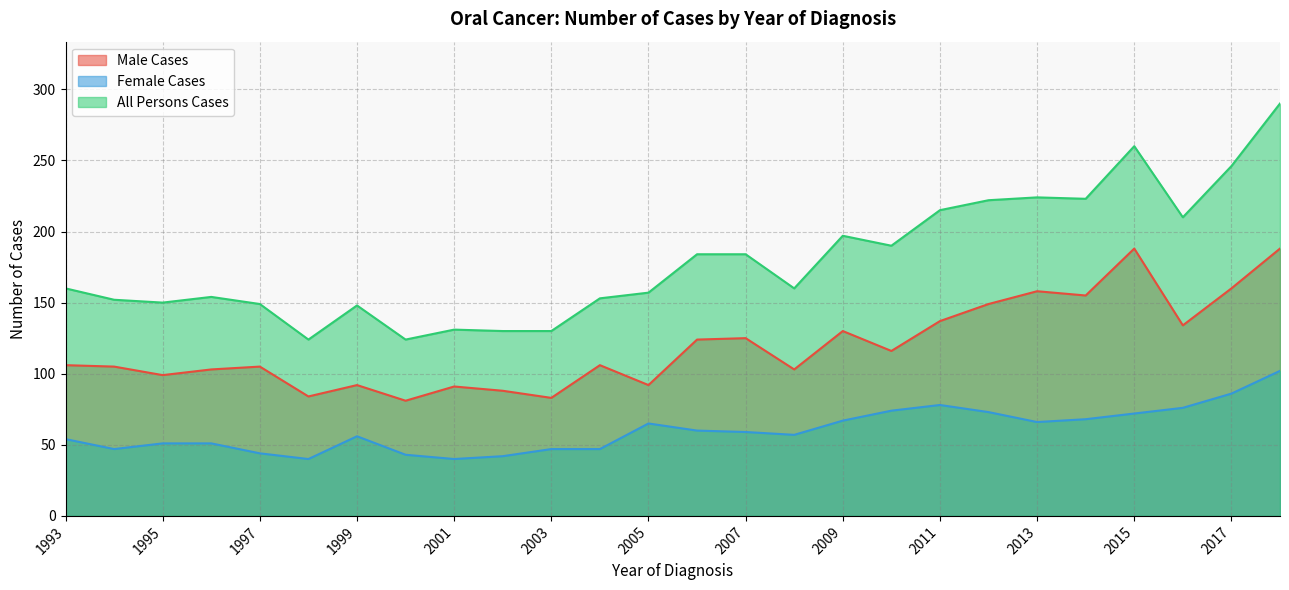

What is the lowest value of the Male Cases series?

81